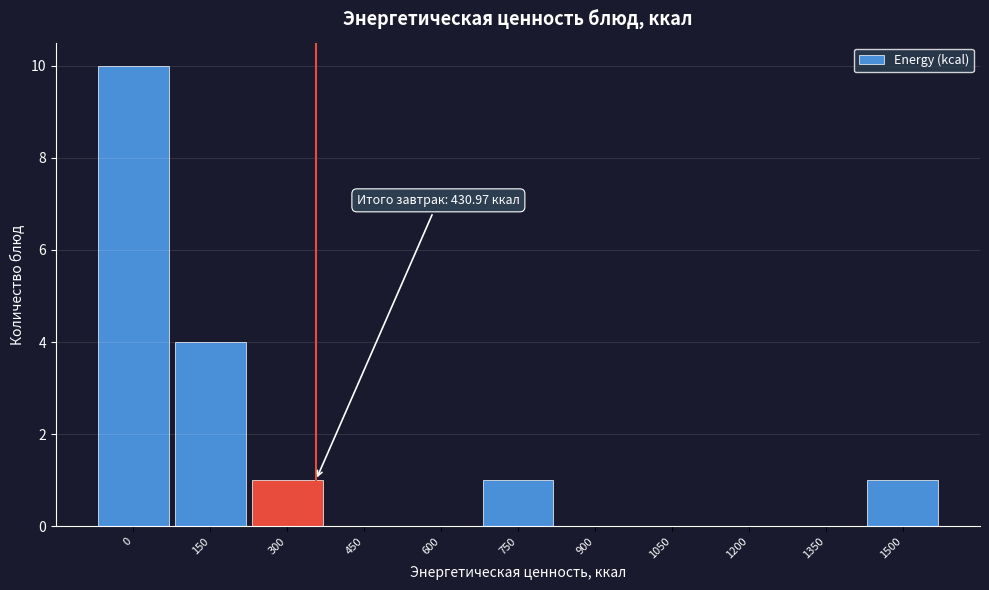

Reading left to right, extract all data points from this chart.

0=10	150=4	300=1	450=0	600=0	750=1	900=0	1050=0	1200=0	1350=0	1500=1